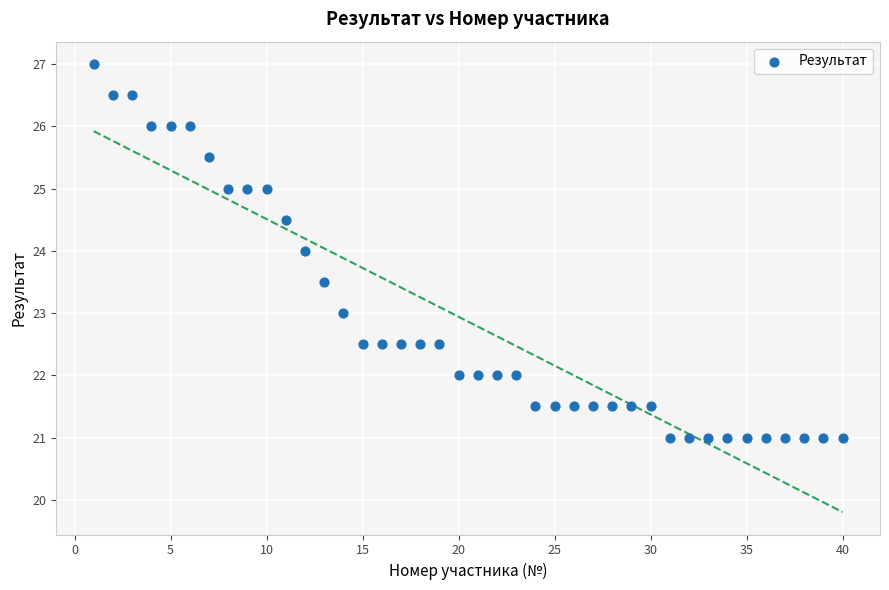

What is the range of Y values (max minus min)?

6.0